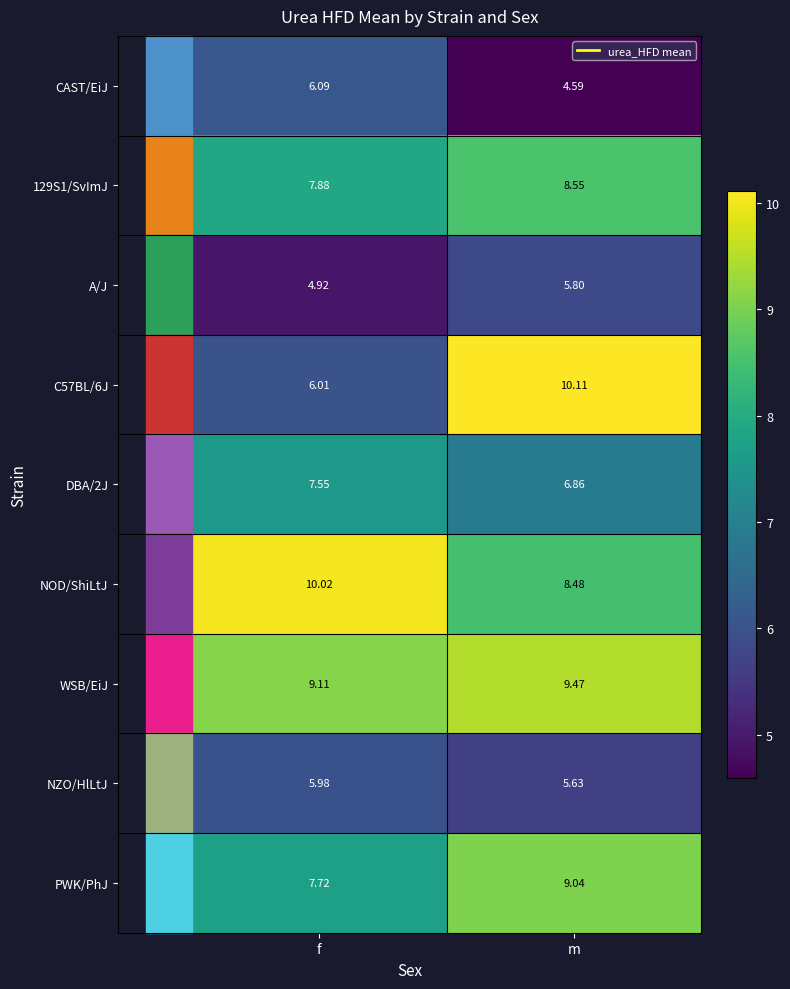

What is the greatest value displayed?

10.1